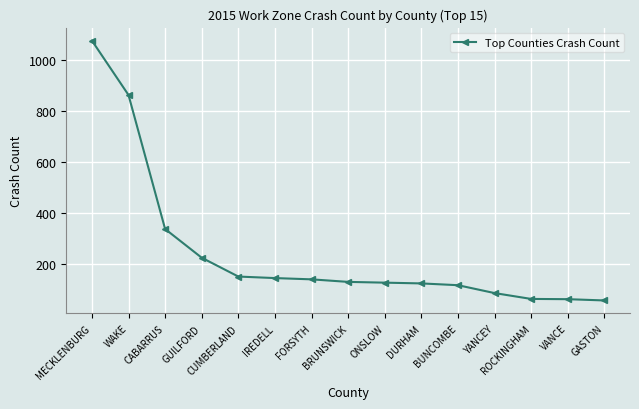

How many values are below 128?

7